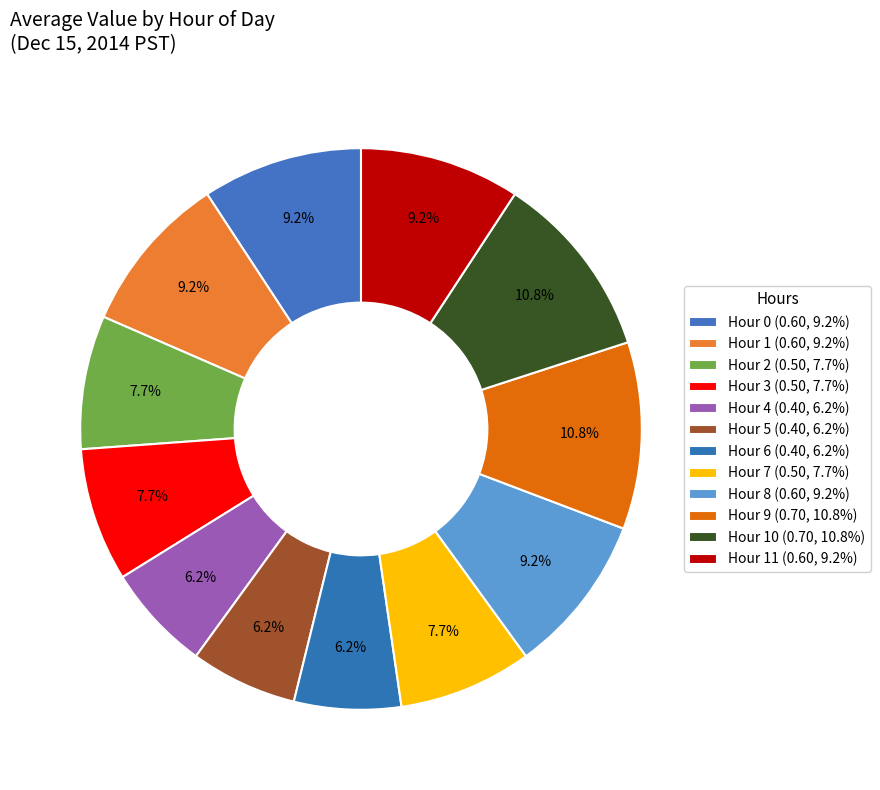

Count the number of slices in the pie.

12